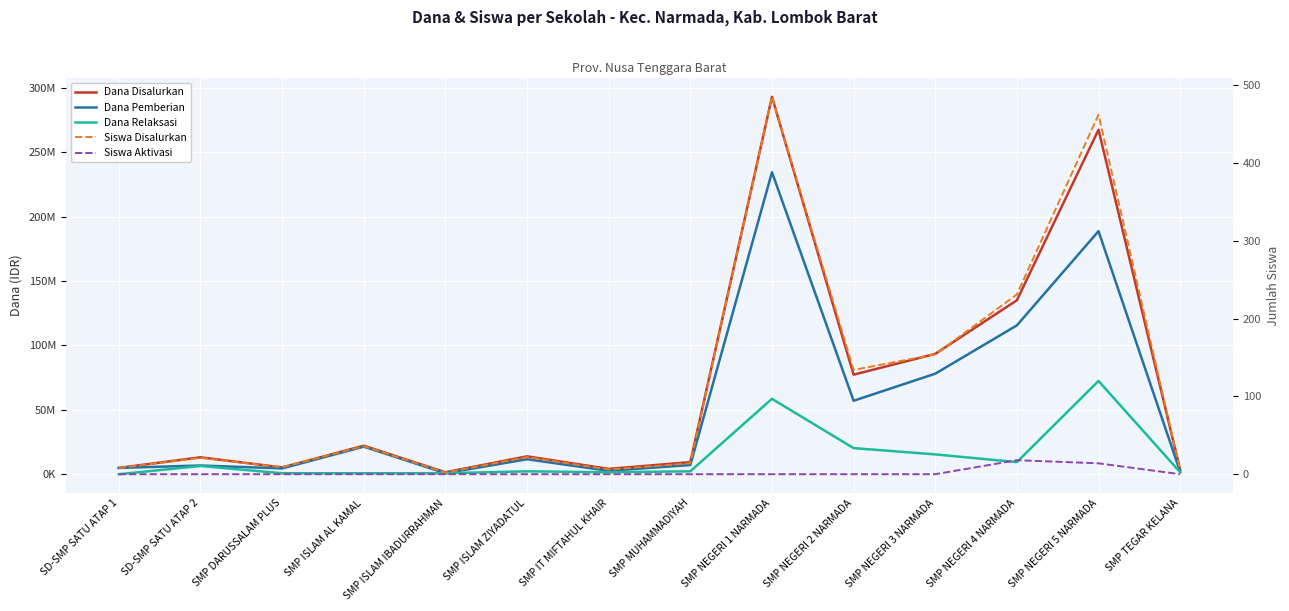

What is the value of the Siswa Disalurkan point at the 2nd from the left?

21